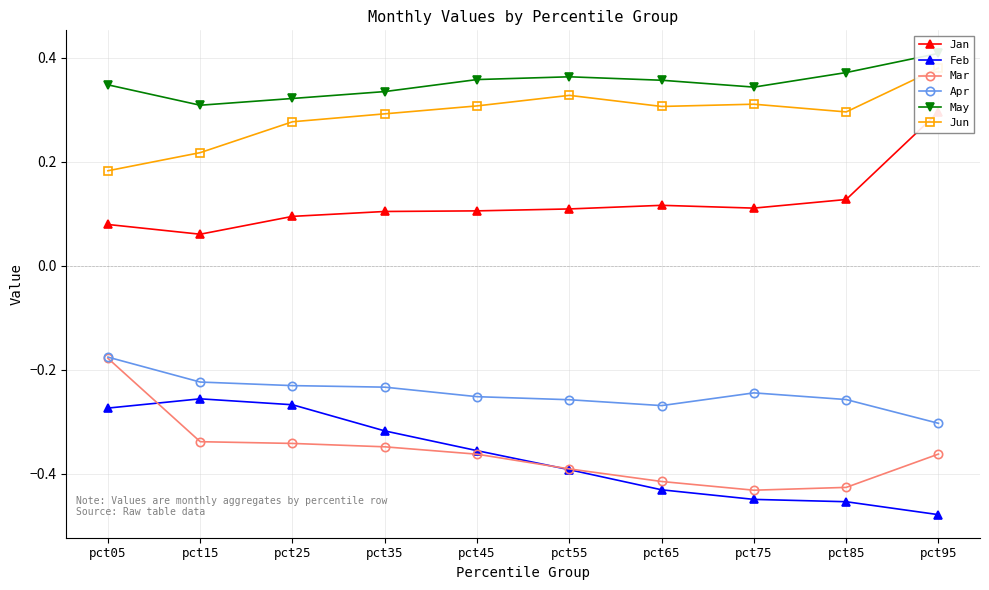

What is the difference between the maximum and minimum values in the Feb series?

0.2